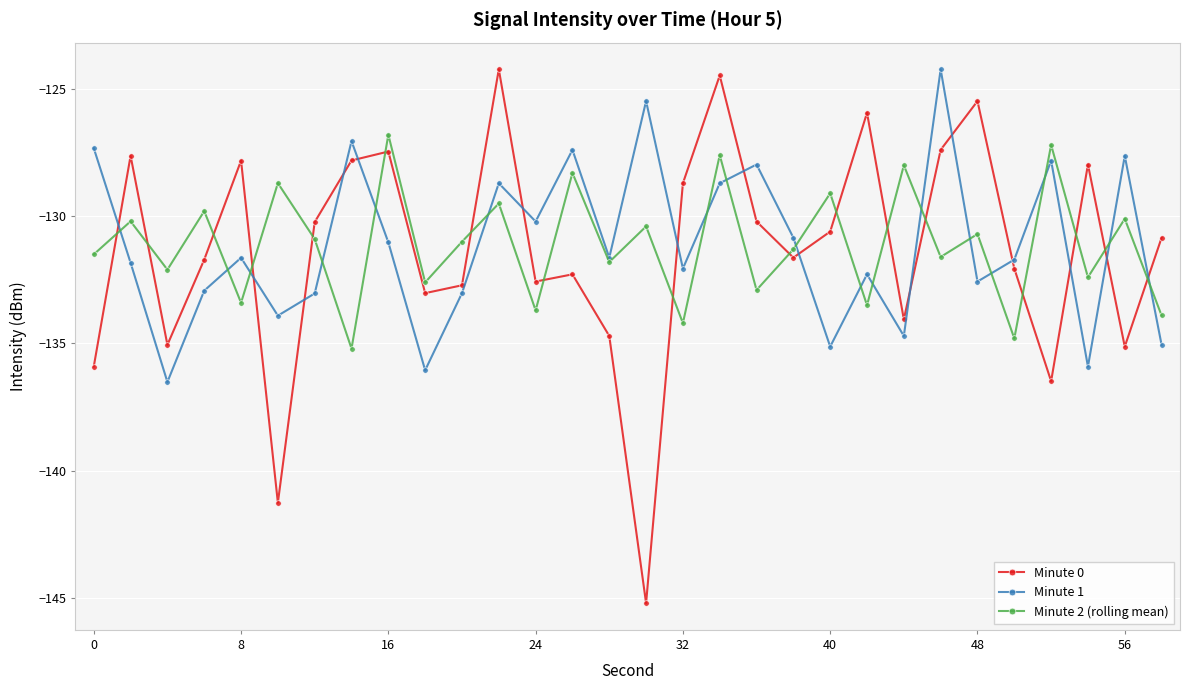

Count the number of data series in this chart.

3